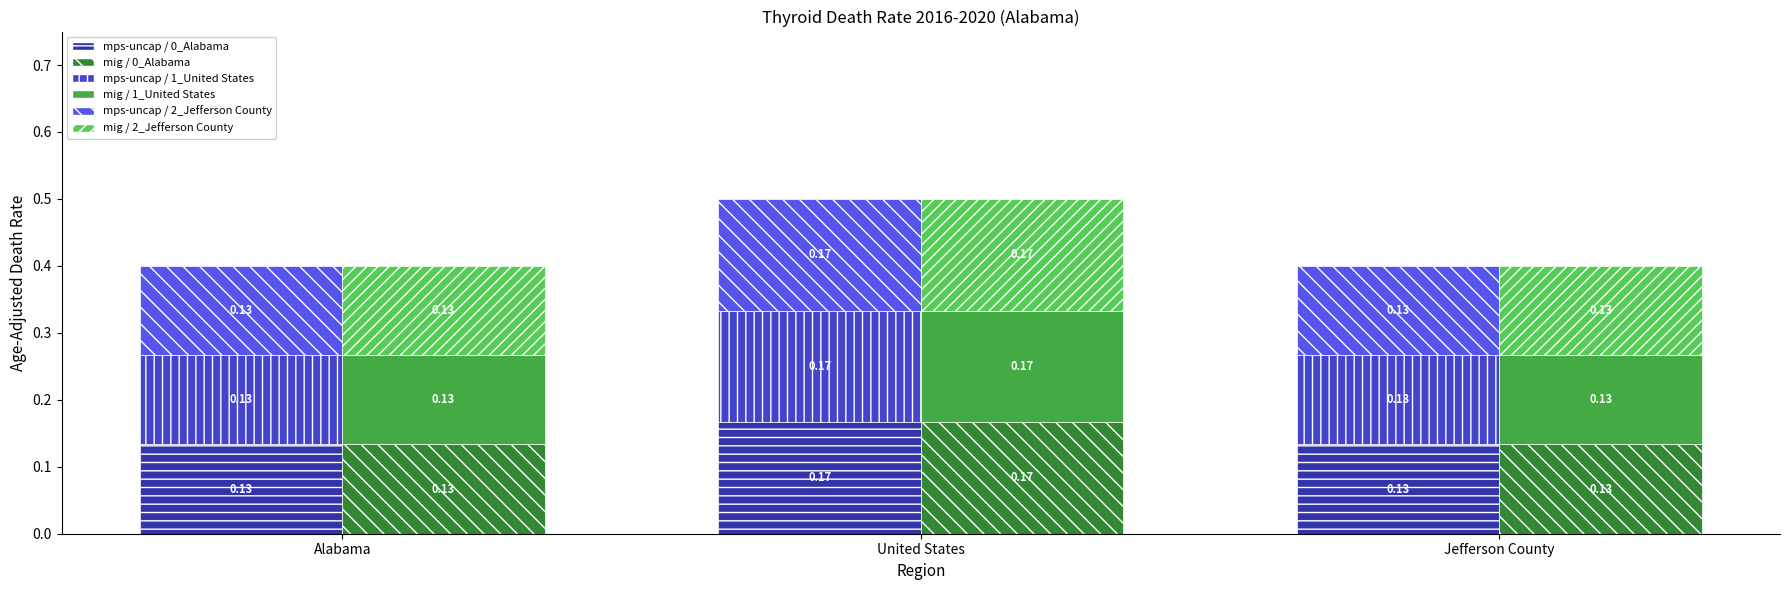

Is the value of mig / 1_segment at Jefferson County greater than the value of mps-uncap / 1_segment at Jefferson County?

No